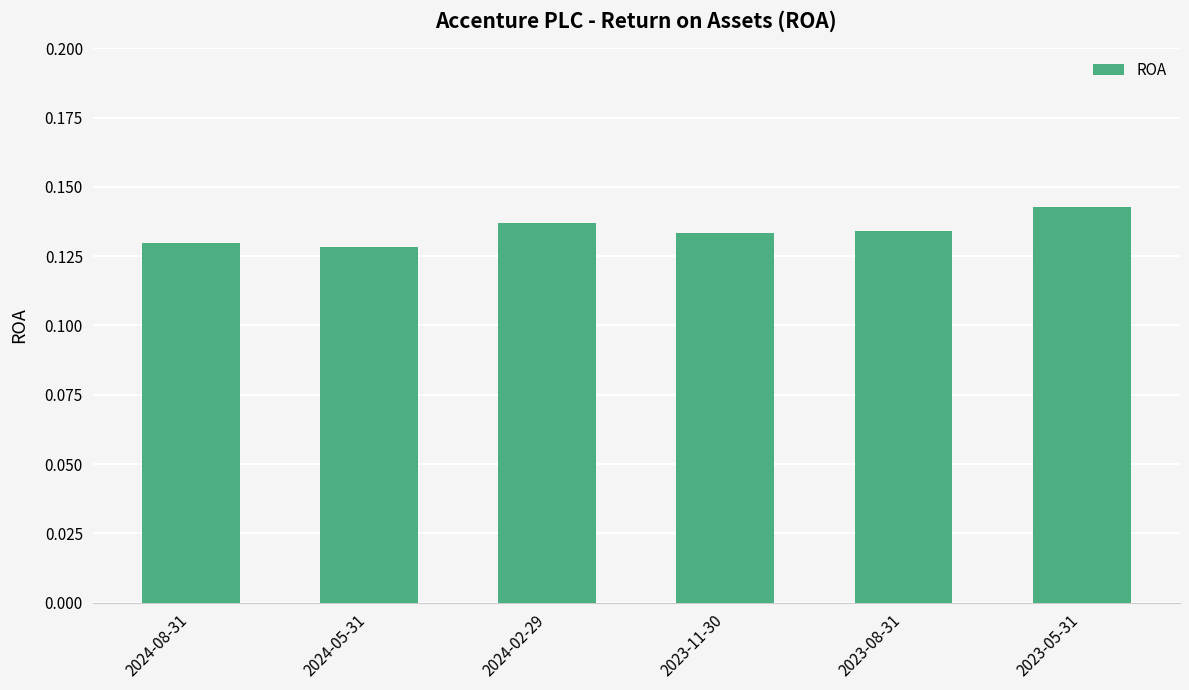

Is it true that the value at 2023-11-30 is 0.2?

False